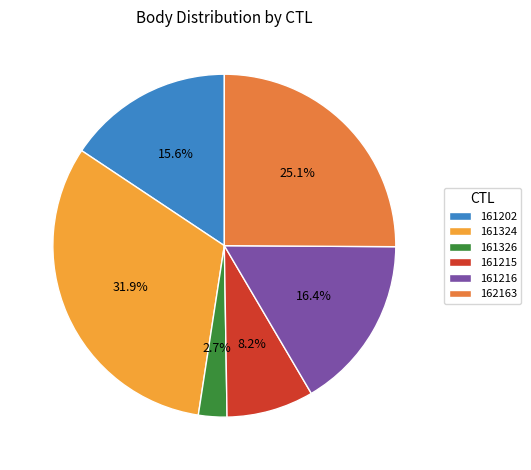

Which has a higher value, 161202 or 161326?

161202